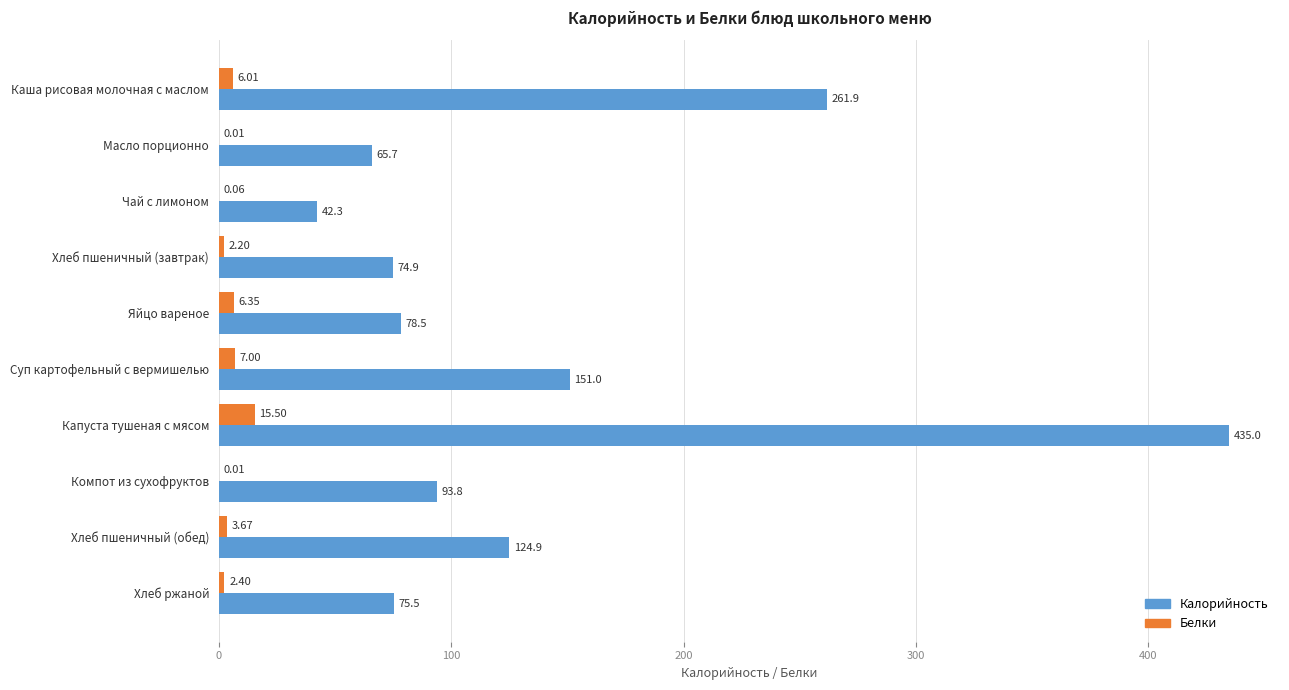

Which category has the highest value across all series?

Капуста тушеная с мясом